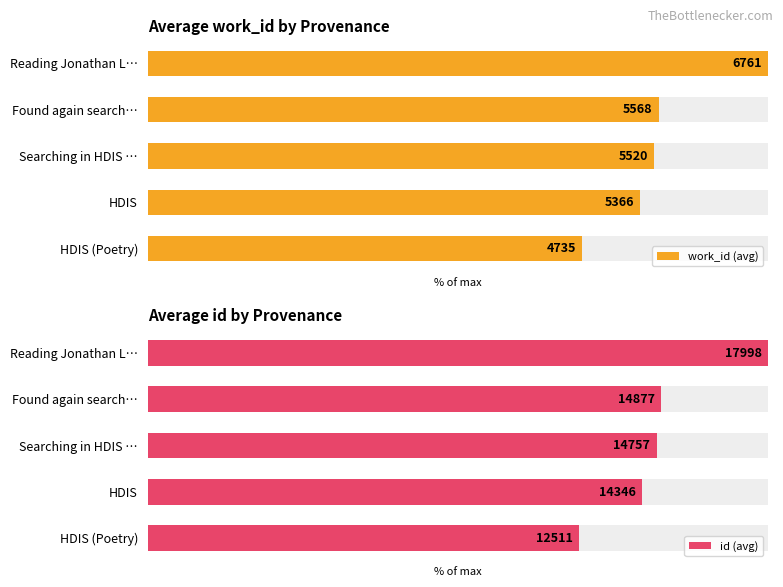

The value of work_id (avg) at Found again search… is 143.0. True or false?

False